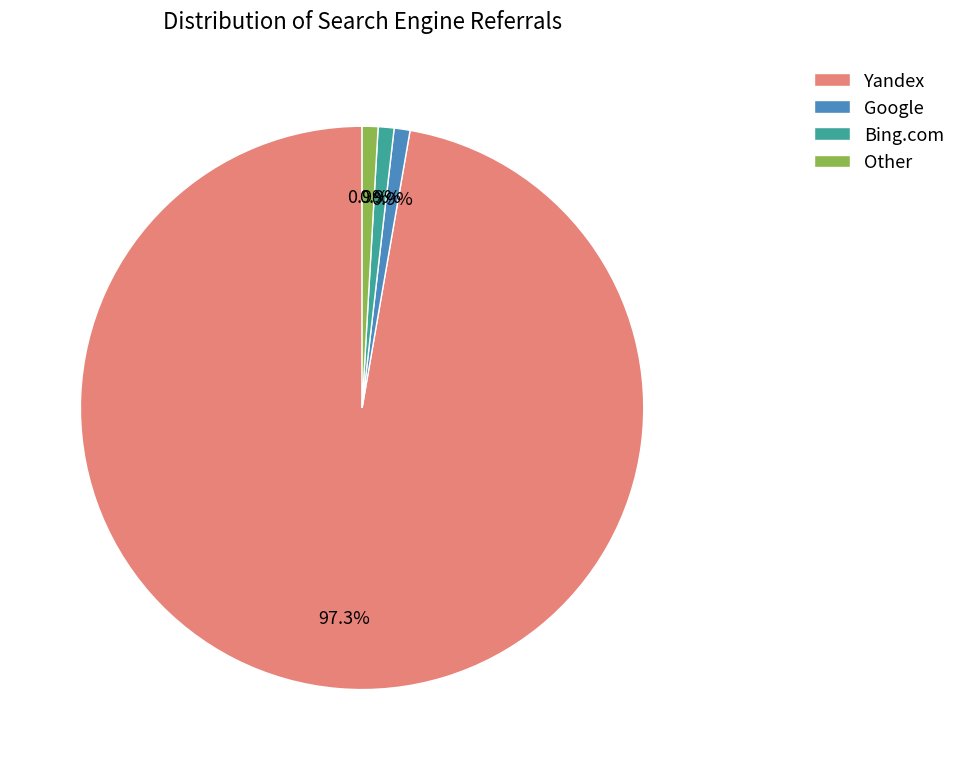

Which category accounts for the majority?

Yandex